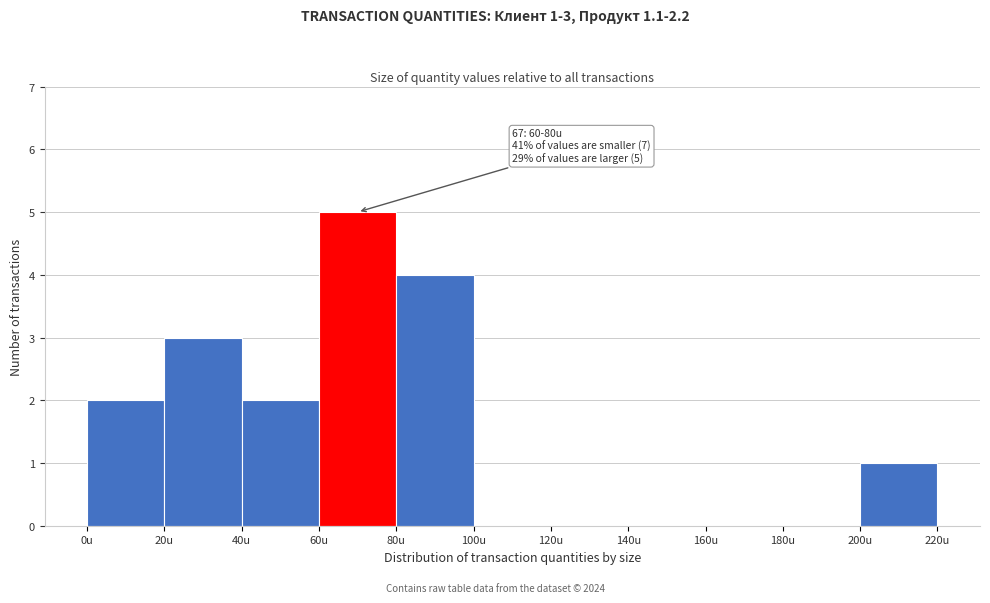

Over which range of the x-axis is the bar tallest?

60 to 80